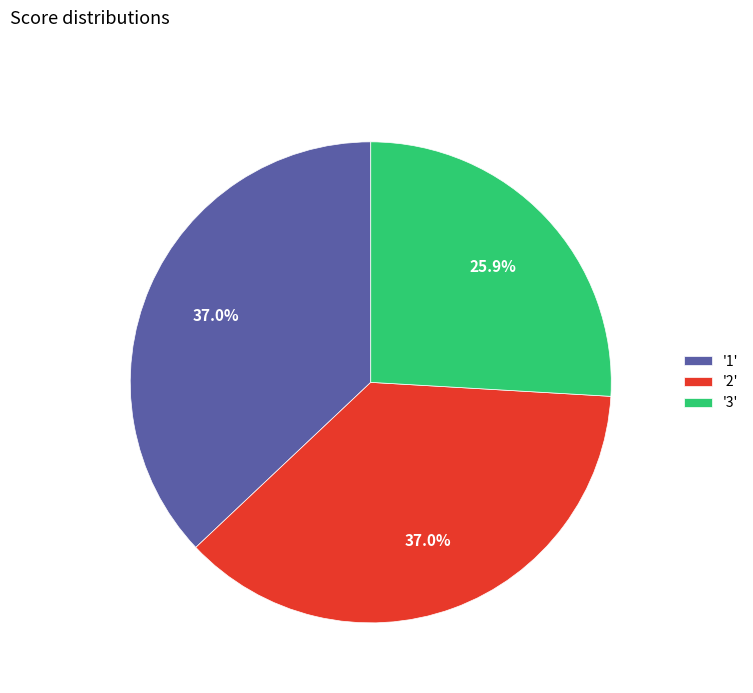

Which slice is the smallest?

'3'